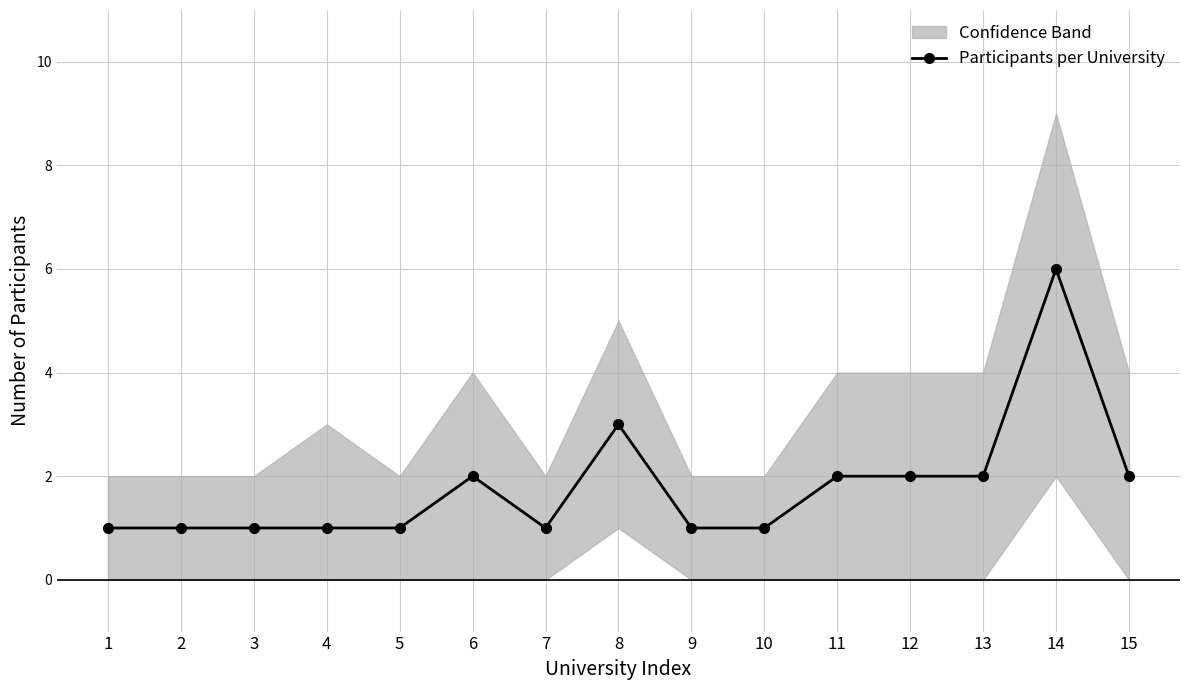

Which label corresponds to the smallest value in the chart?

1